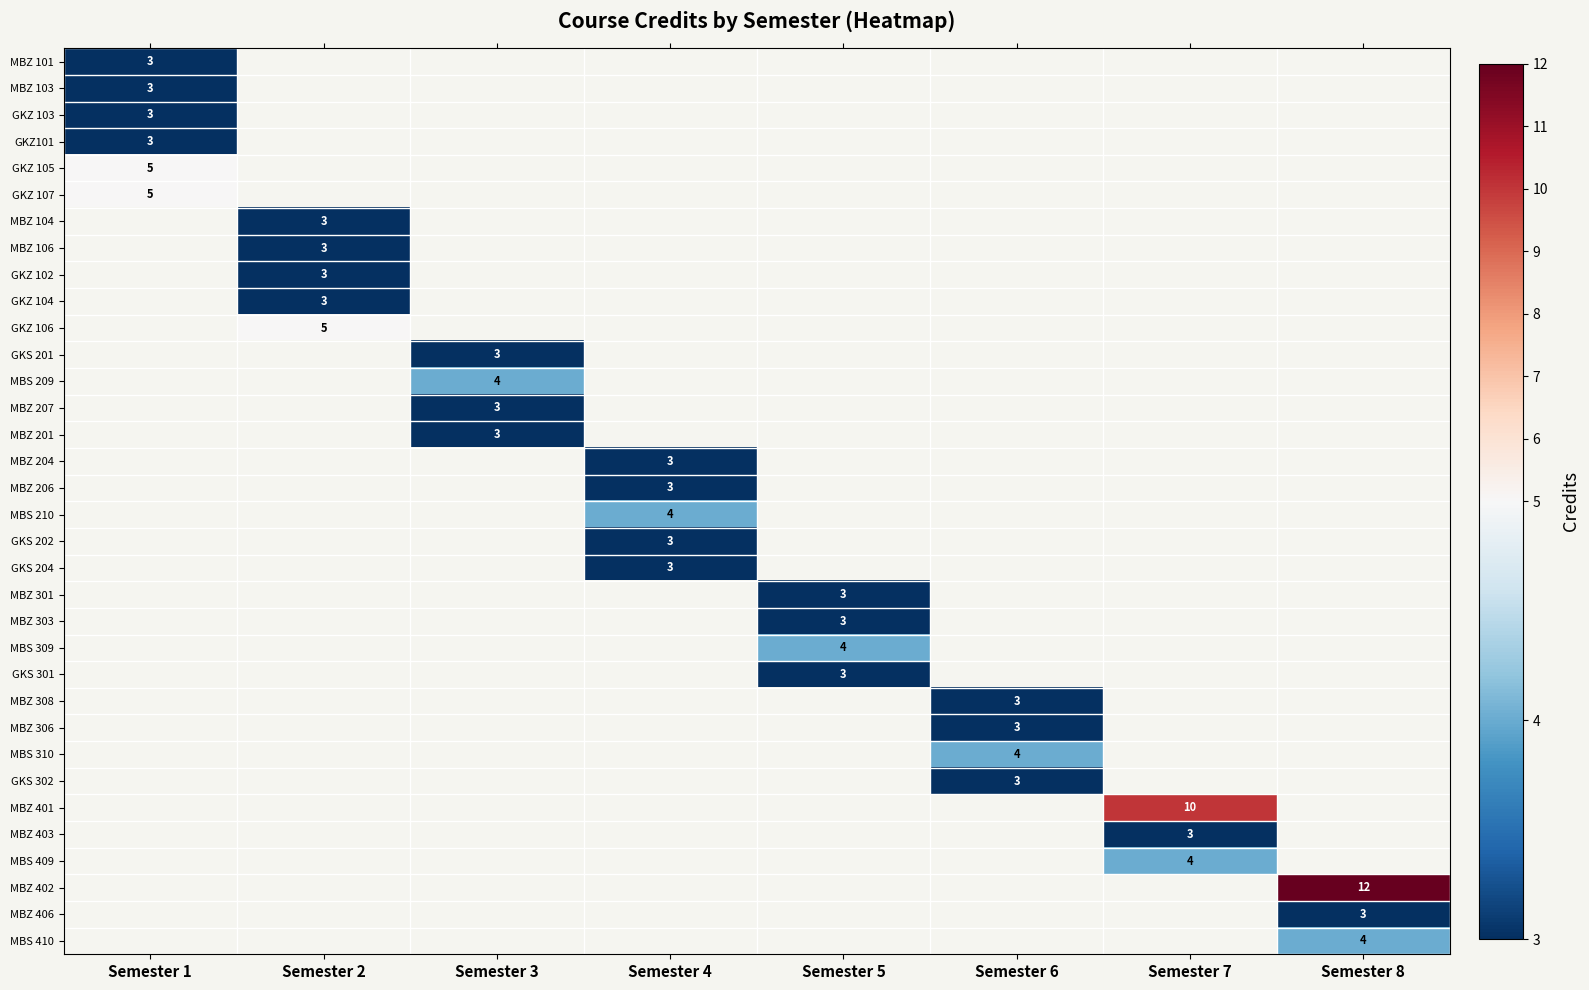

The GKZ101 series shows 3 at Semester 1. True or false?

True